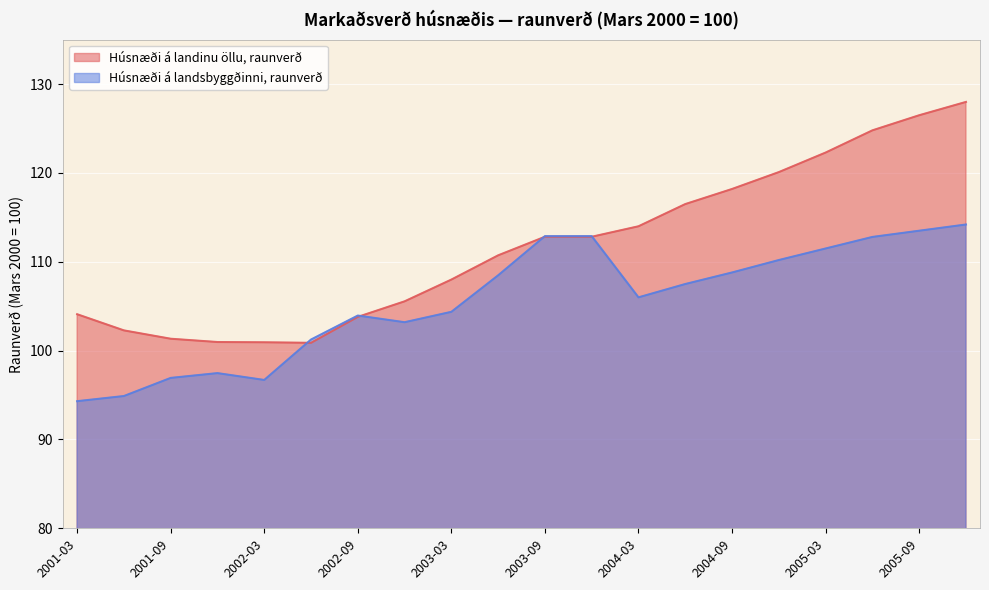

How many lines are shown in the chart?

2